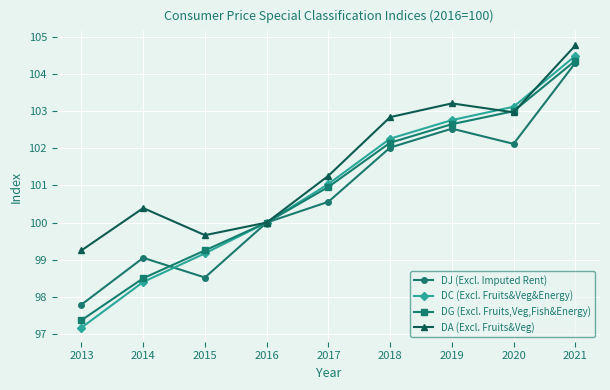

What is the difference between the highest and lowest values at 2021?

0.5